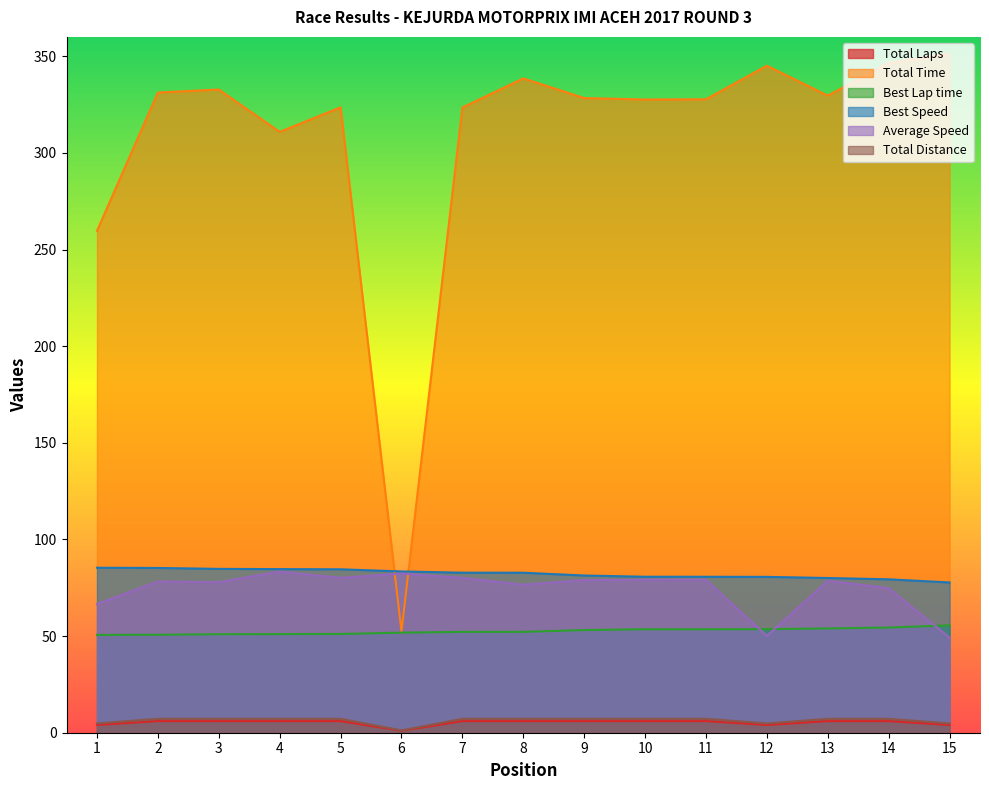

Which has a higher value, 8 or 11?

8